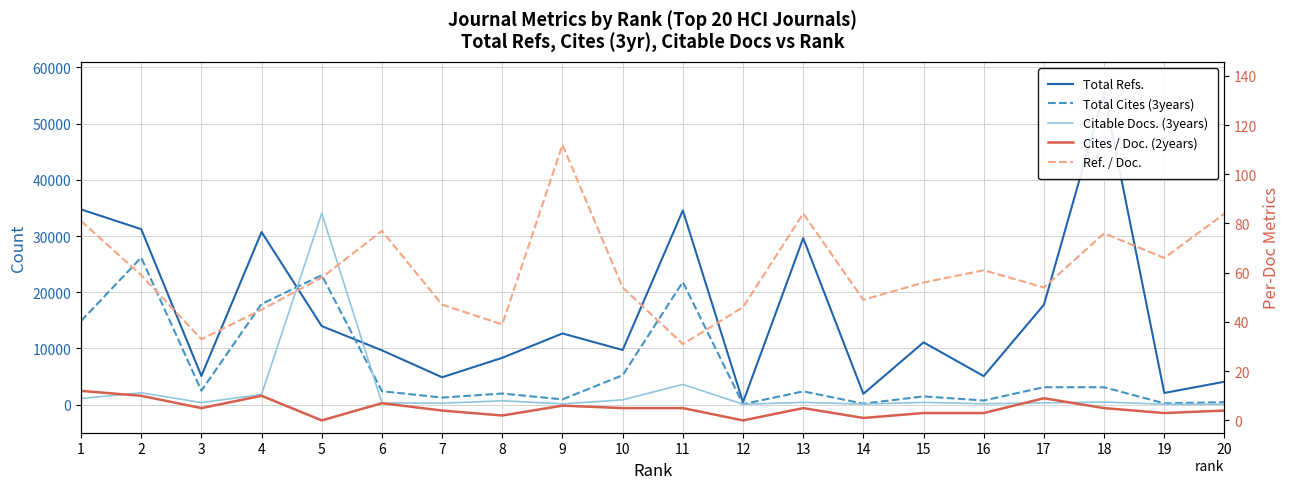

True or false: Citable Docs. (3years) has more than 1 interior local peaks.

True